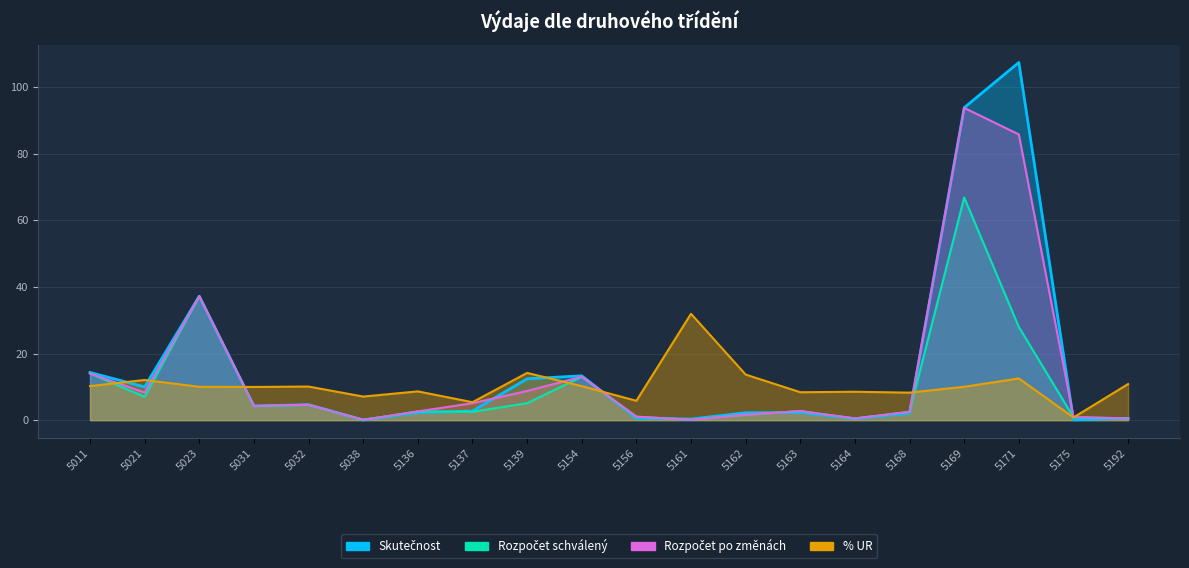

At 5023, list the series in order from largest to smallest.

Rozpočet schválený, Rozpočet po změnách, Skutečnost, % UR